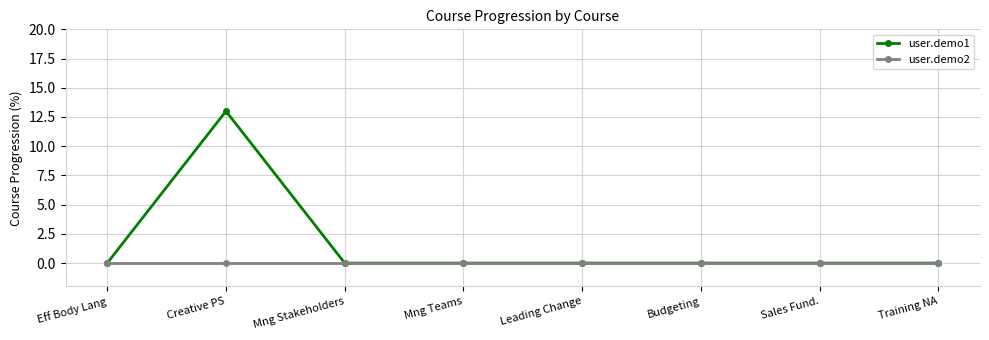

Which label corresponds to the largest value in the chart?

Creative PS